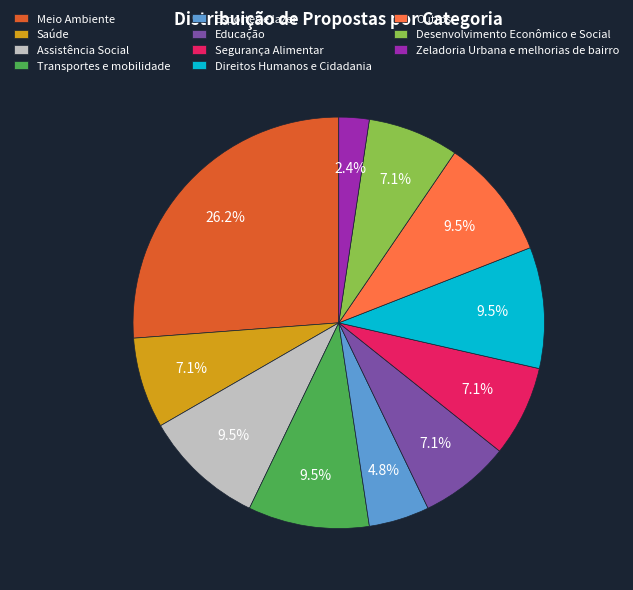

Does Segurança Alimentar represent more than half of the total?

No